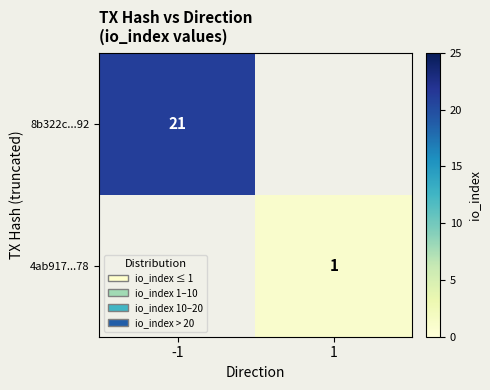

Is it true that 8b322c...92 equals 10 at -1?

False